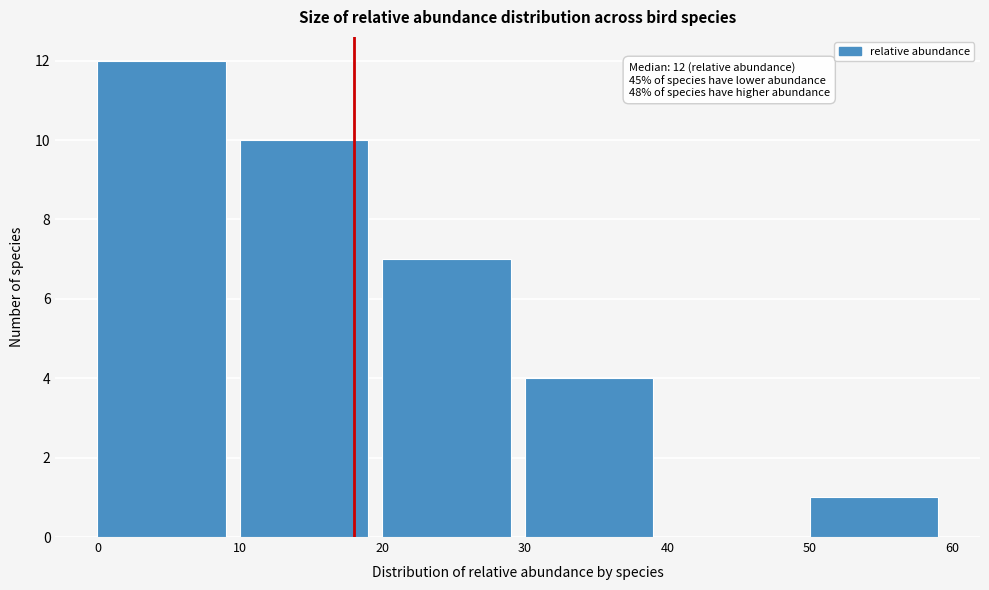

Which range on the x-axis has the tallest bar?

0 to 10